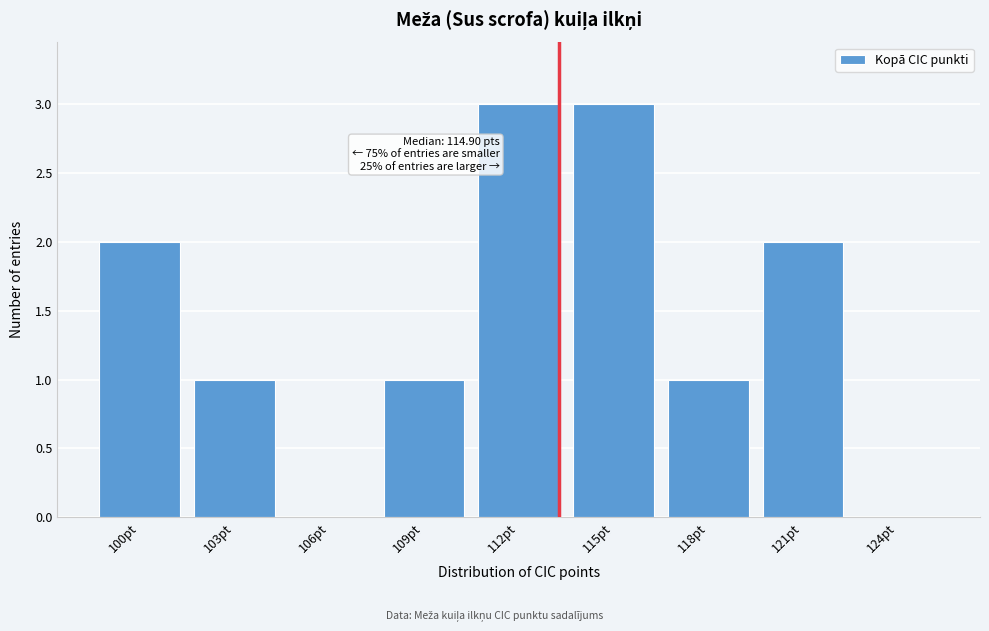

Reading left to right, extract all data points from this chart.

100pt=2	103pt=1	106pt=0	109pt=1	112pt=3	115pt=3	118pt=1	121pt=2	124pt=0